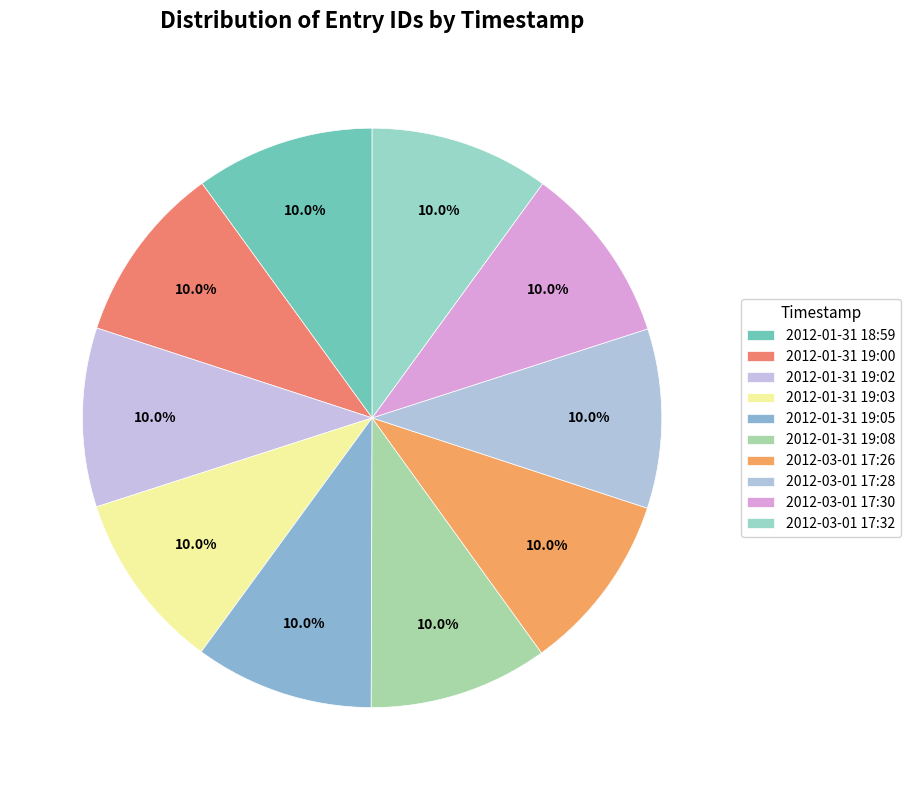

How many slices are in this pie chart?

10